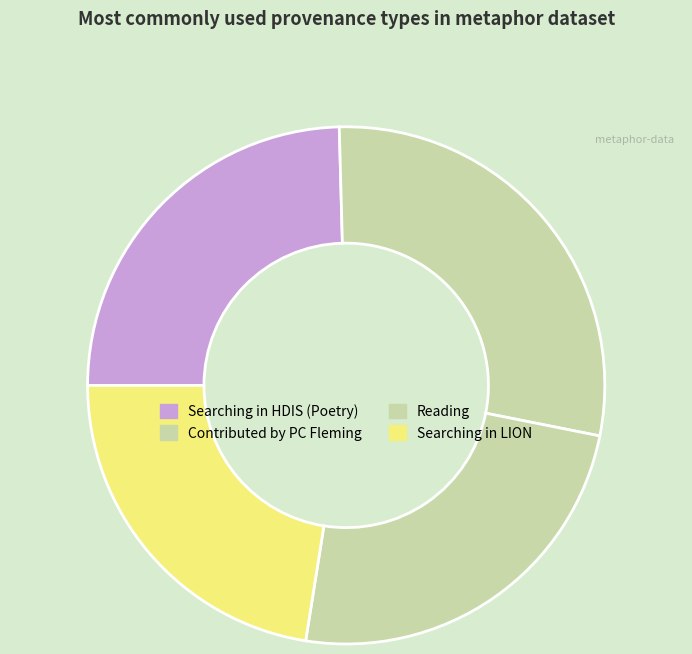

To the nearest percent, what portion does Reading represent?

24%